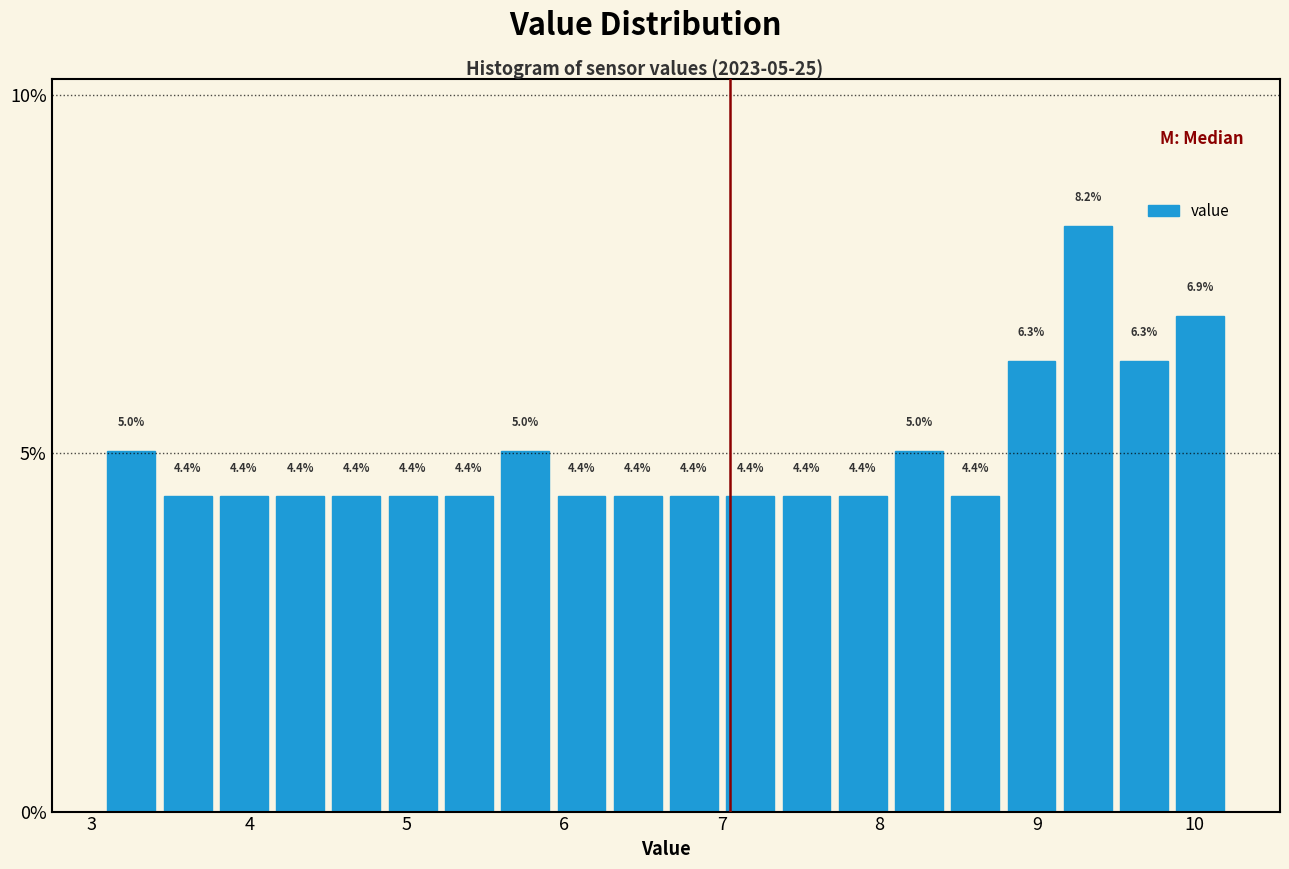

Read against the x-axis, roughly where is the centre of the tallest bar?

9.3